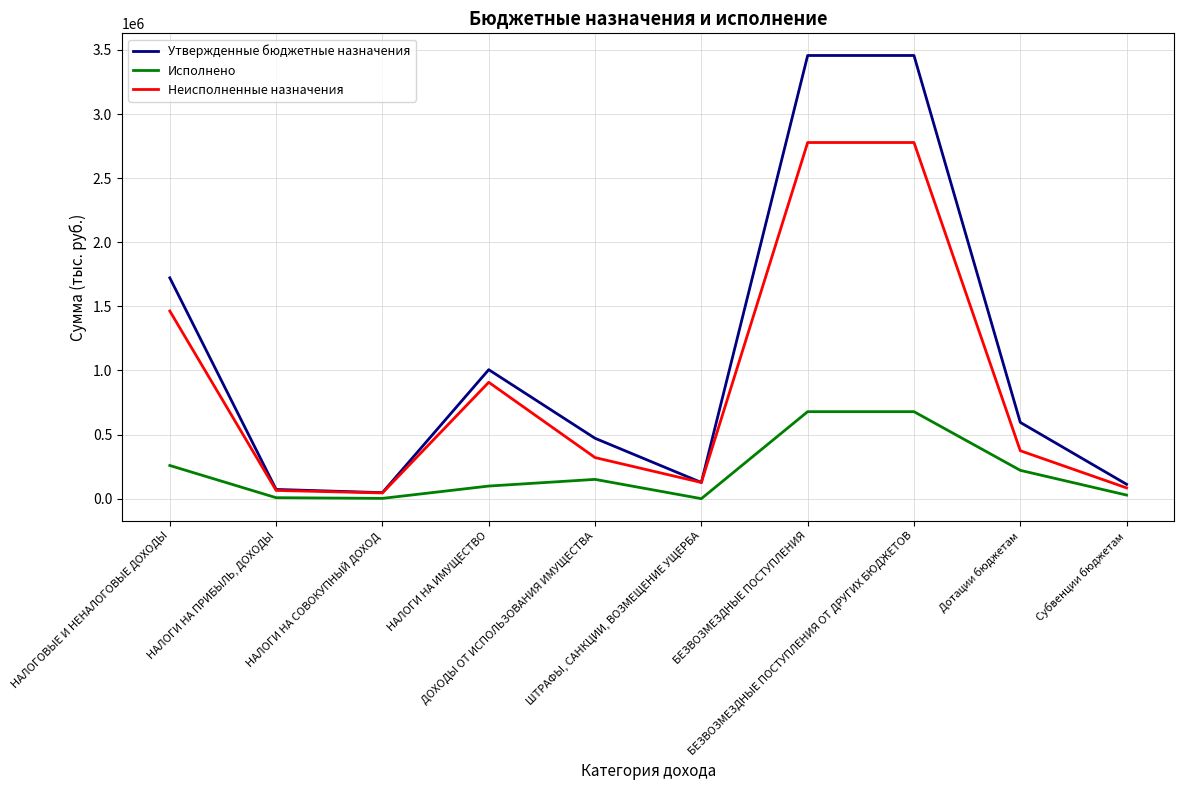

What is the average value of the Исполнено series?

212432.4